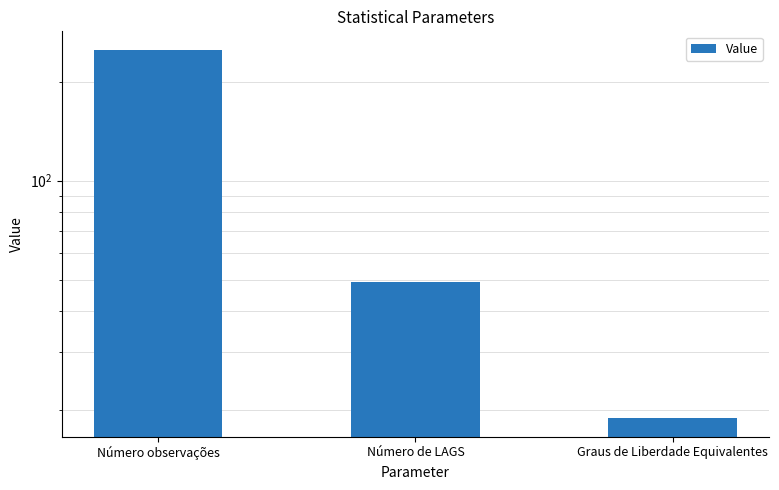

What is the change in value from Número de LAGS to Graus de Liberdade Equivalentes?

-30.1